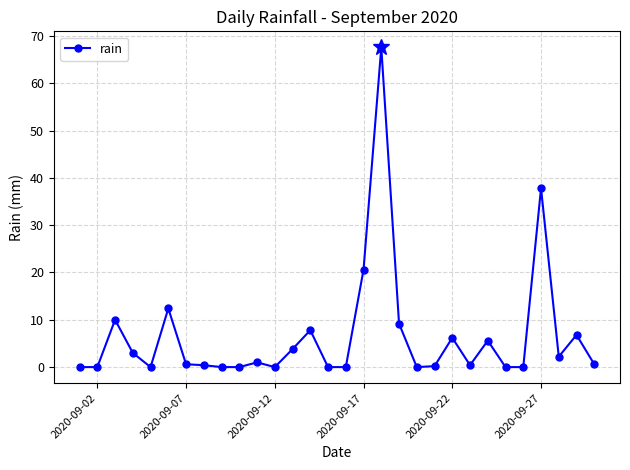

What is the value of the 17th point from the left?

20.6